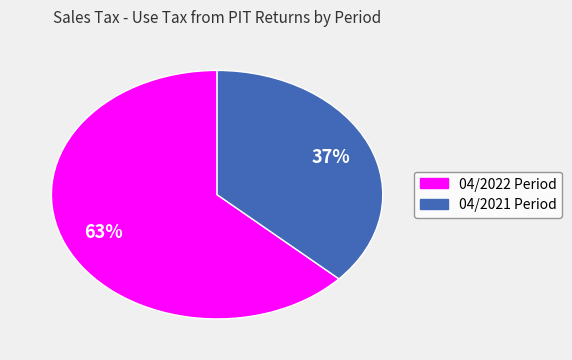

Count the number of slices in the pie.

2